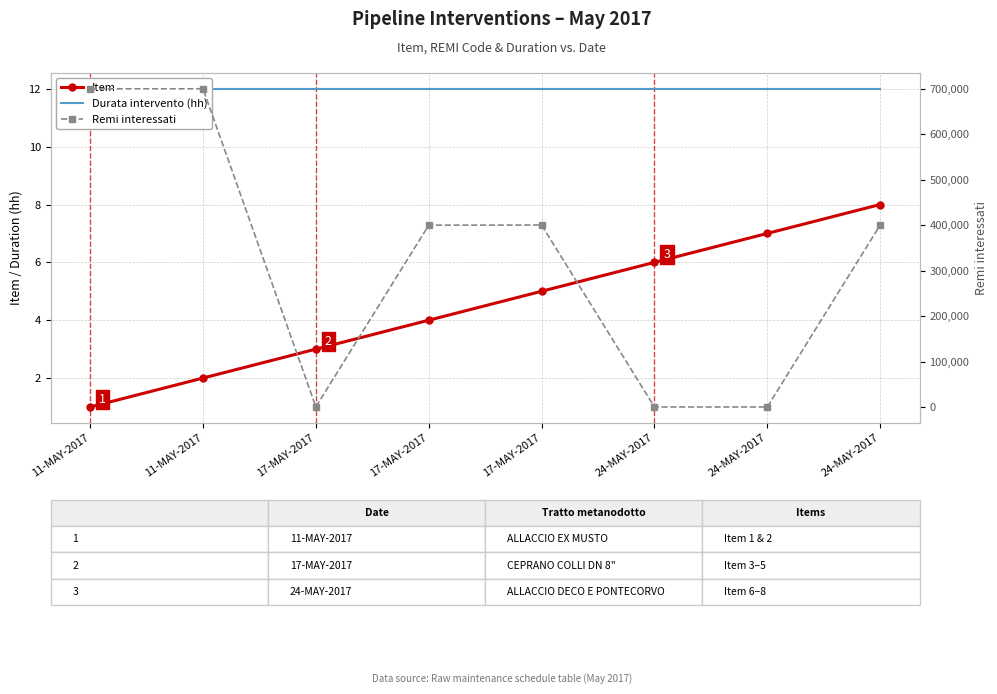

Between 24-MAY-2017 and 17-MAY-2017, which is larger?

24-MAY-2017